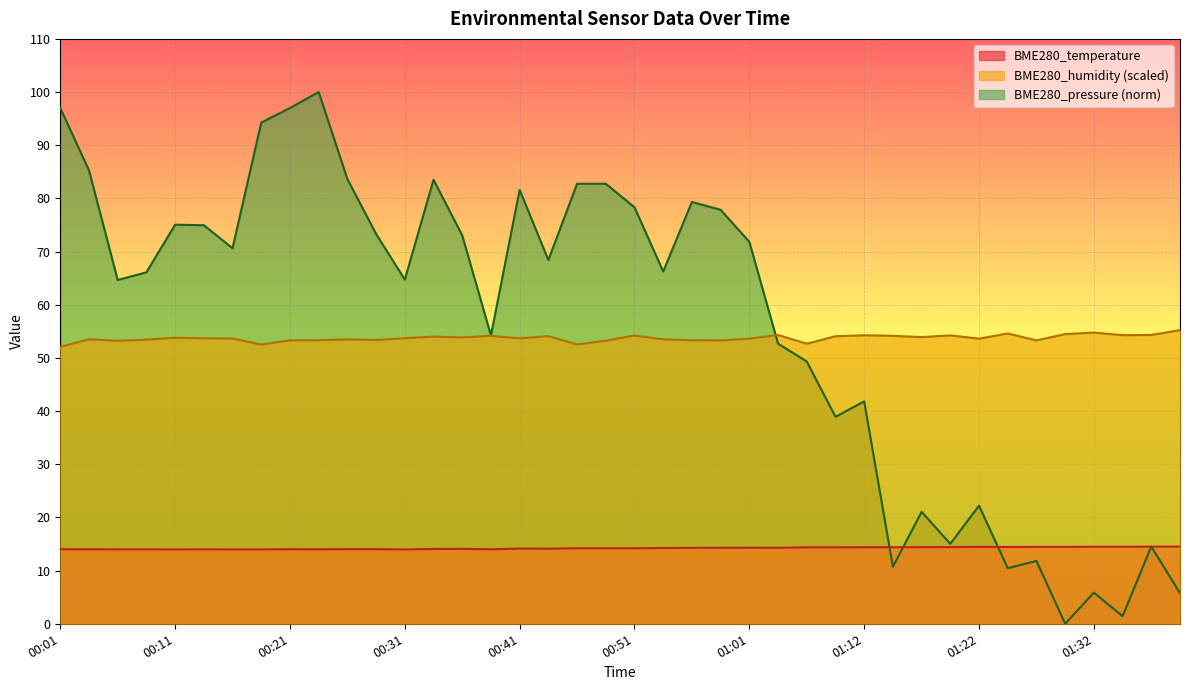

At which category does BME280_pressure reach its first local peak?

00:11